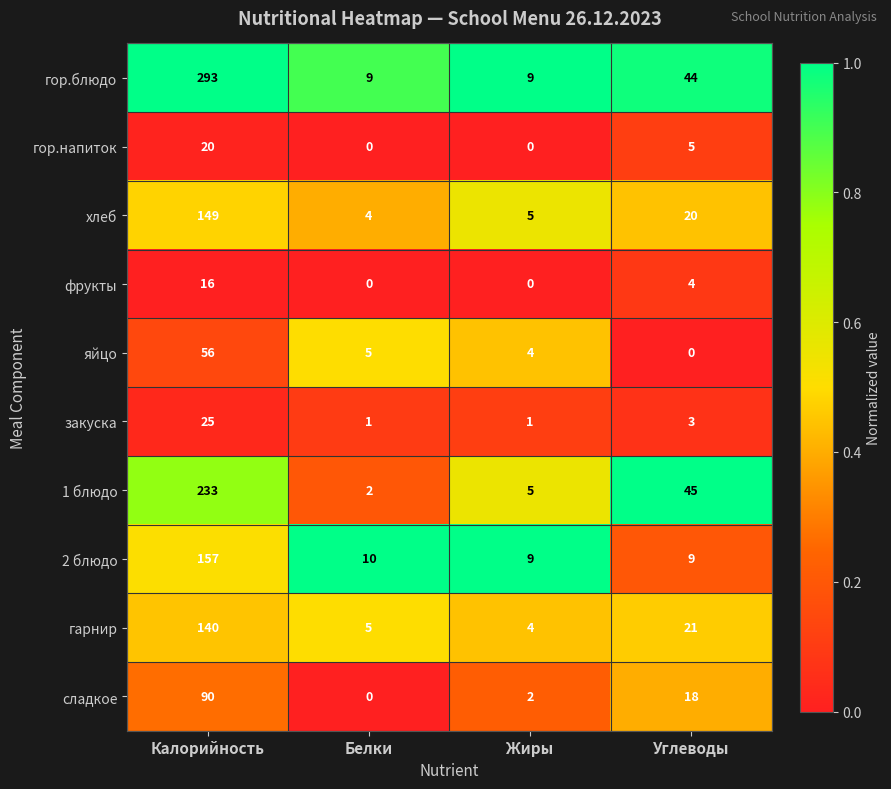

List the labels in order of сладкое value, smallest first.

Белки, Жиры, Углеводы, Калорийность